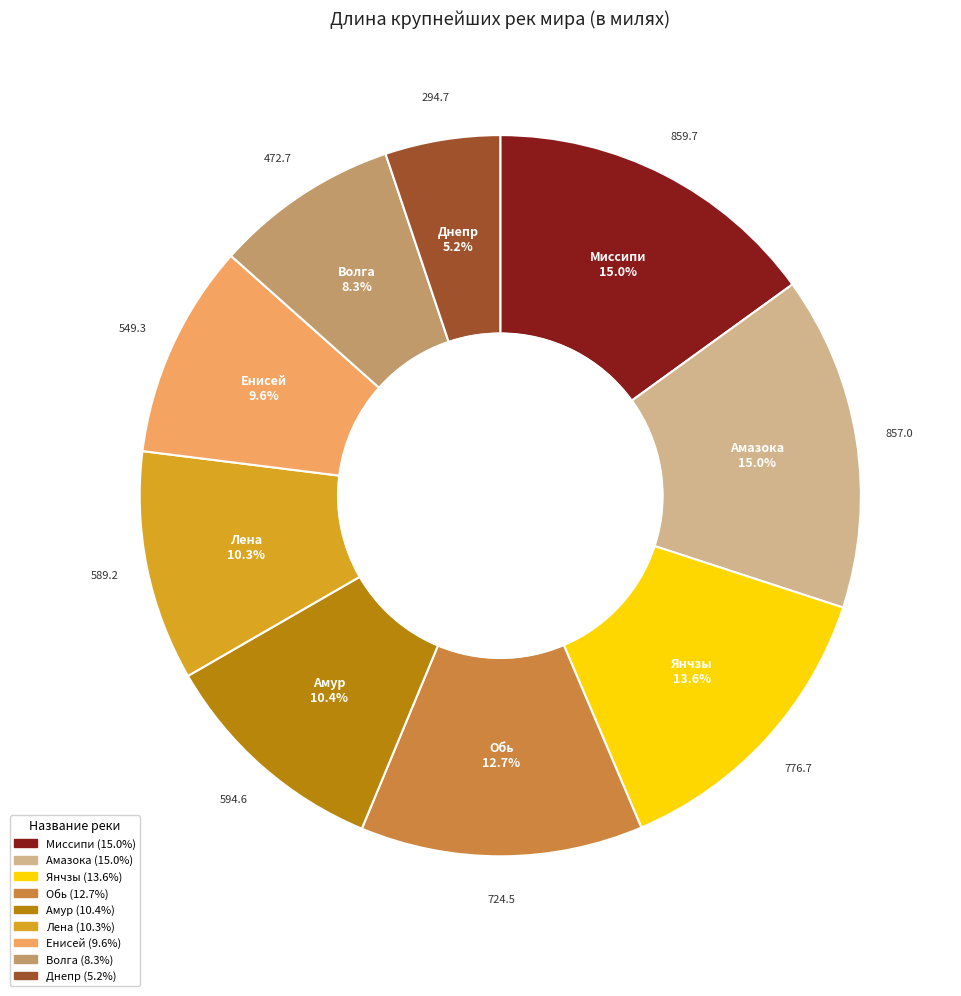

What is the ratio of the value at Лена to the value at Янчзы?

0.8